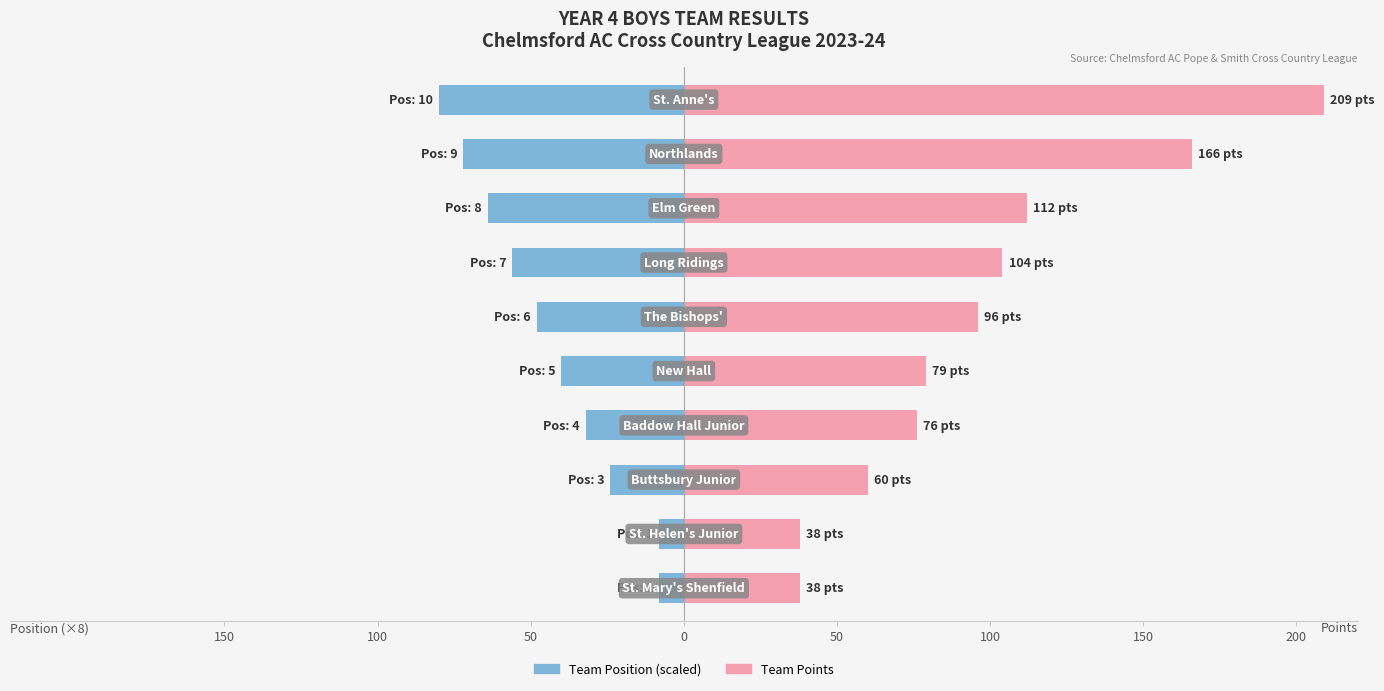

What is the label of the 10th bar from the left?

9